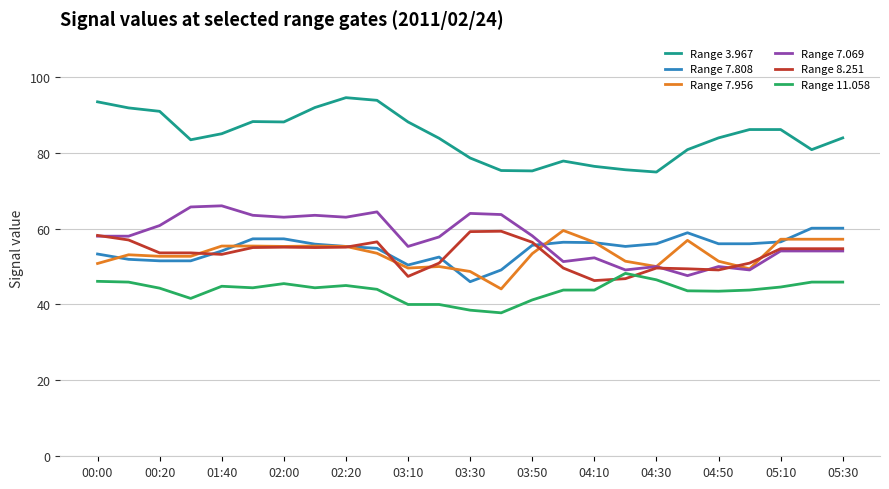

How many distinct data groups are displayed?

6